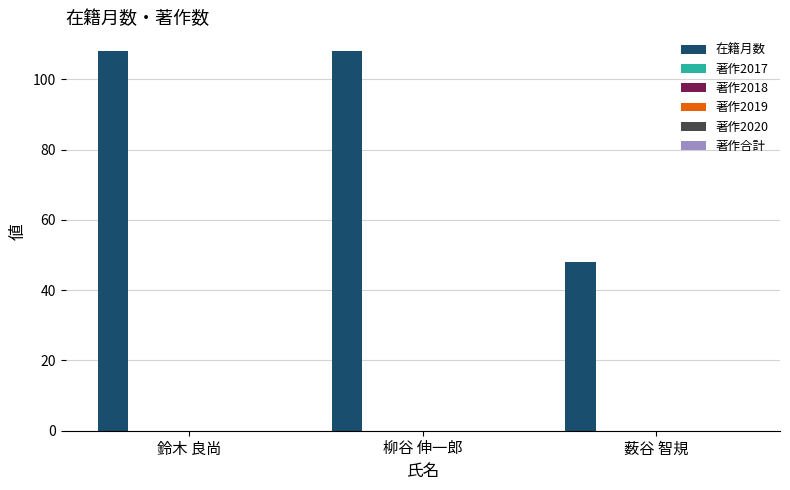

What is the value of the 3rd bar from the left?

48